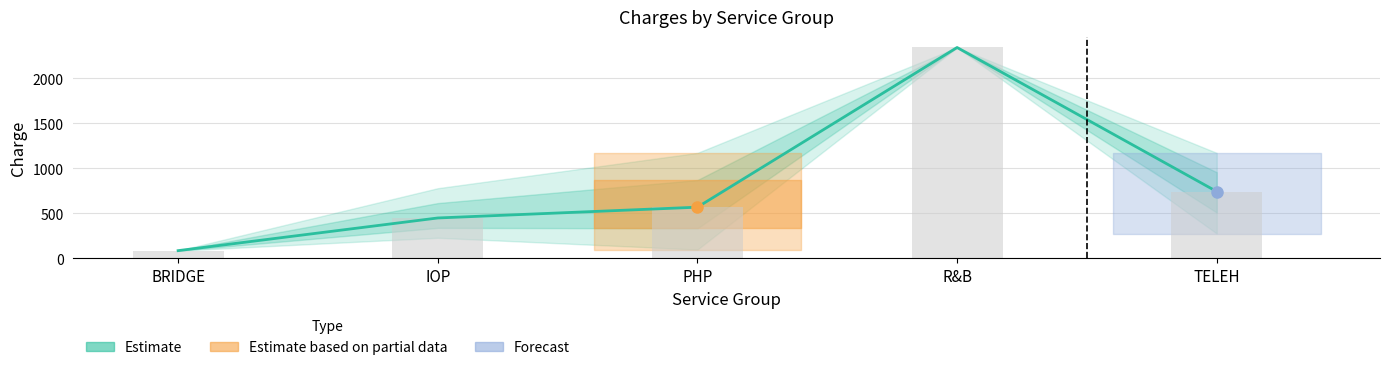

Rank the categories by value from lowest to highest.

BRIDGE, IOP, PHP, TELEH, R&B